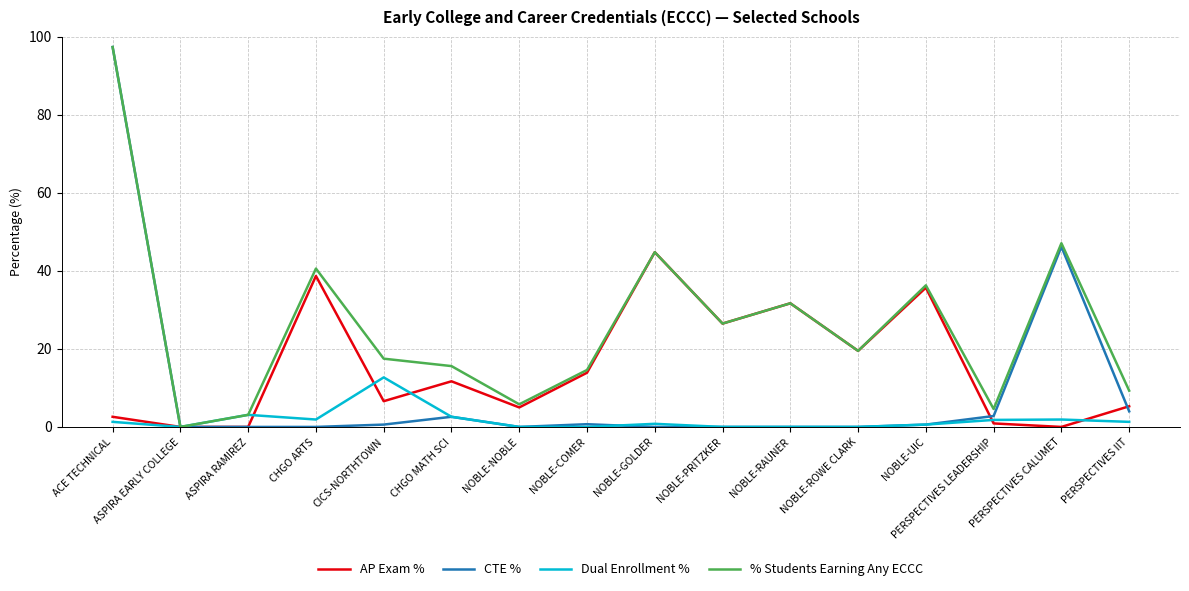

Which category has the highest value in the AP Exam % series?

NOBLE-GOLDER